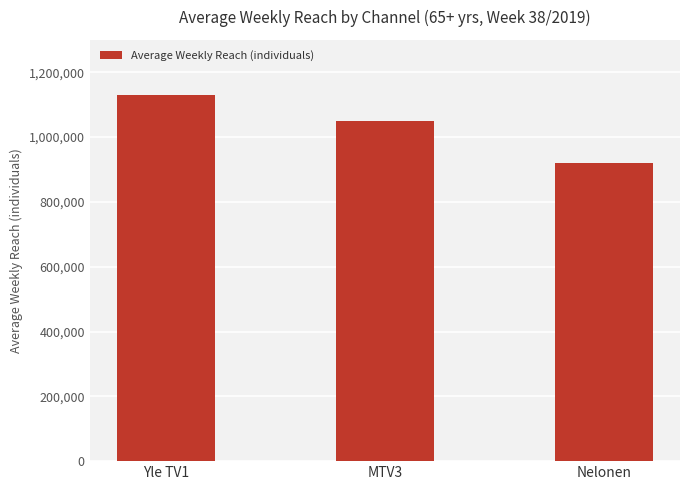

Reading left to right, transcribe all the data shown in this chart.

1130000	1051000	921000